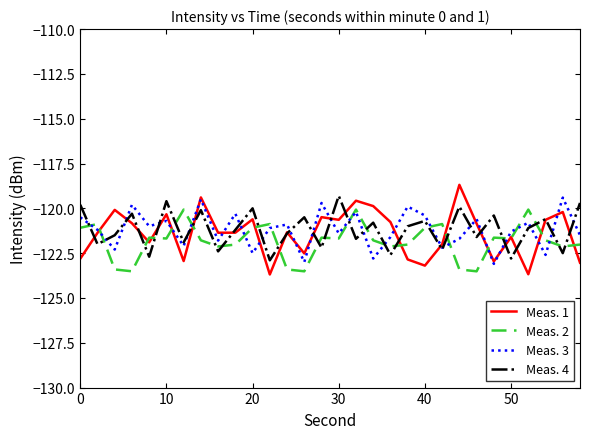

What is the minimum value shown in the chart?

-123.7